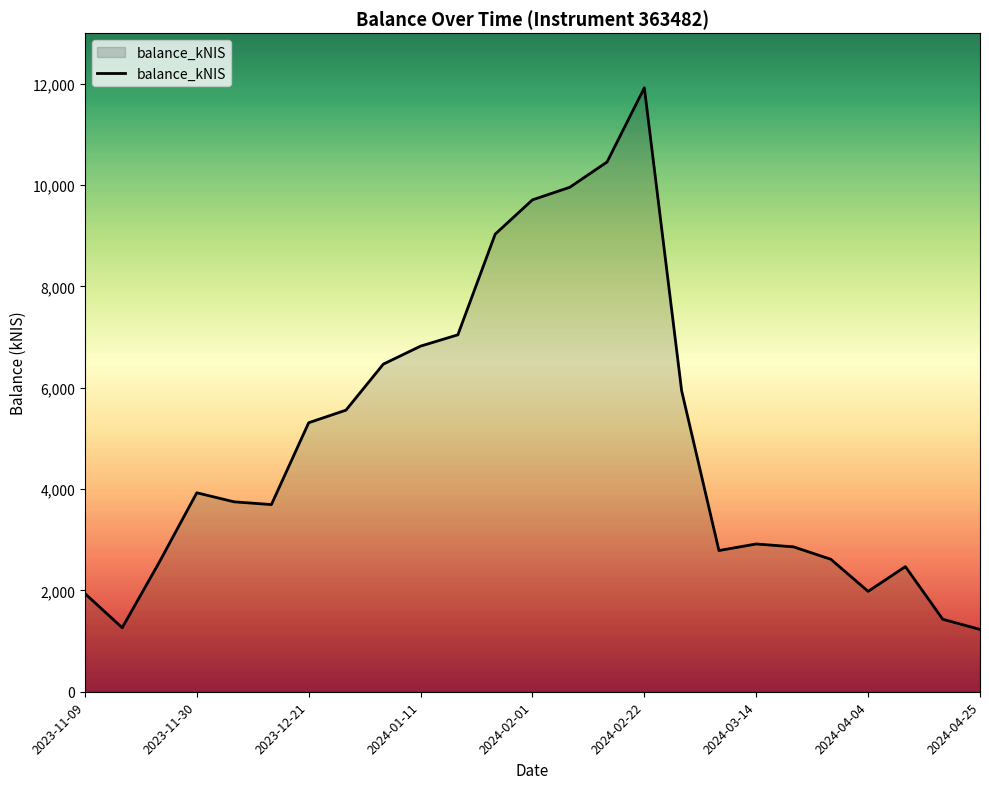

What is the maximum value shown in the chart?

11921.5